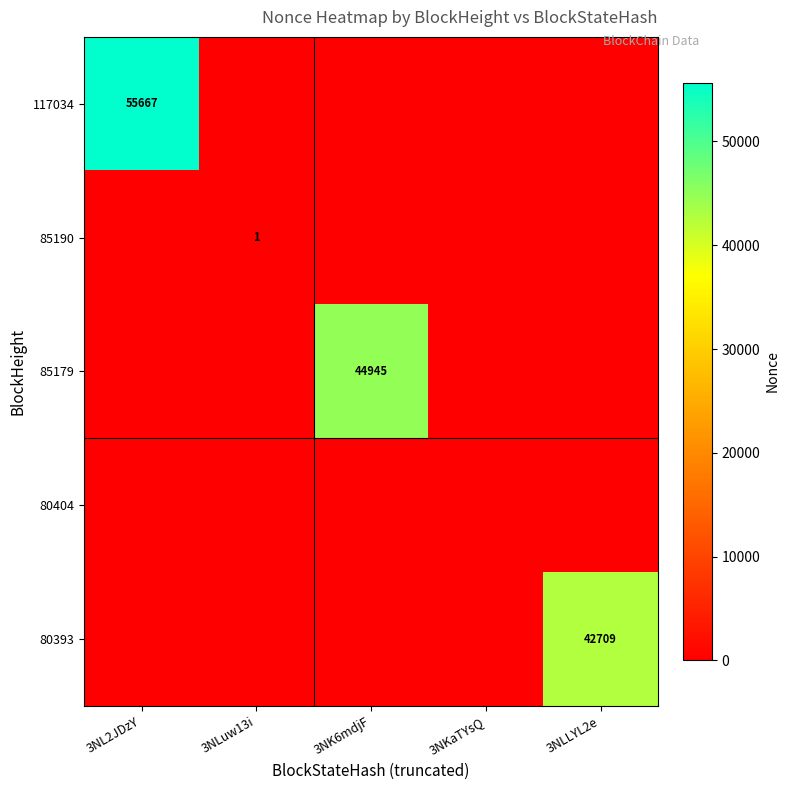

At how many categories does at least one series exceed 113?

3